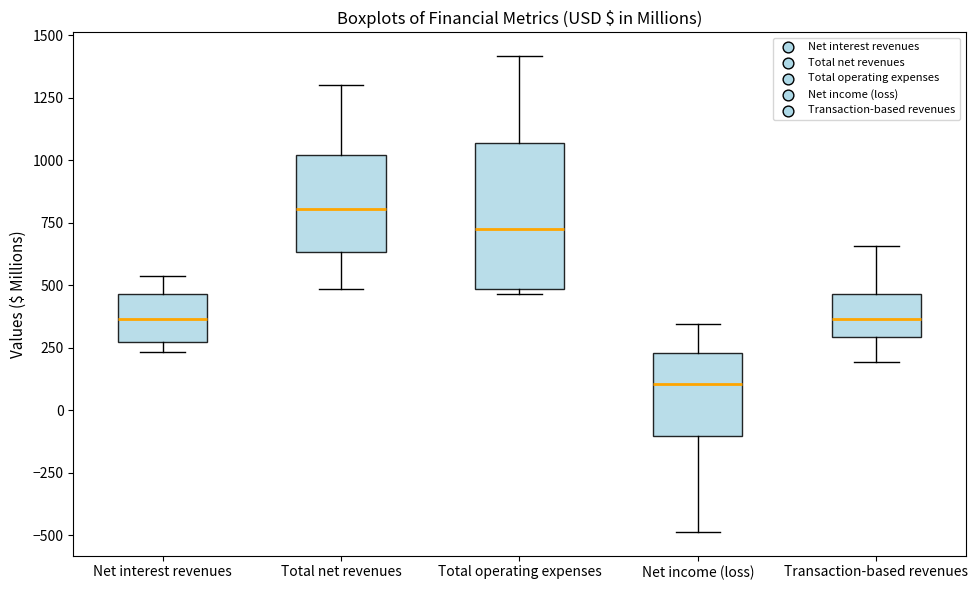

Which box is the tallest, from its lower edge to its upper edge?

Total operating expenses